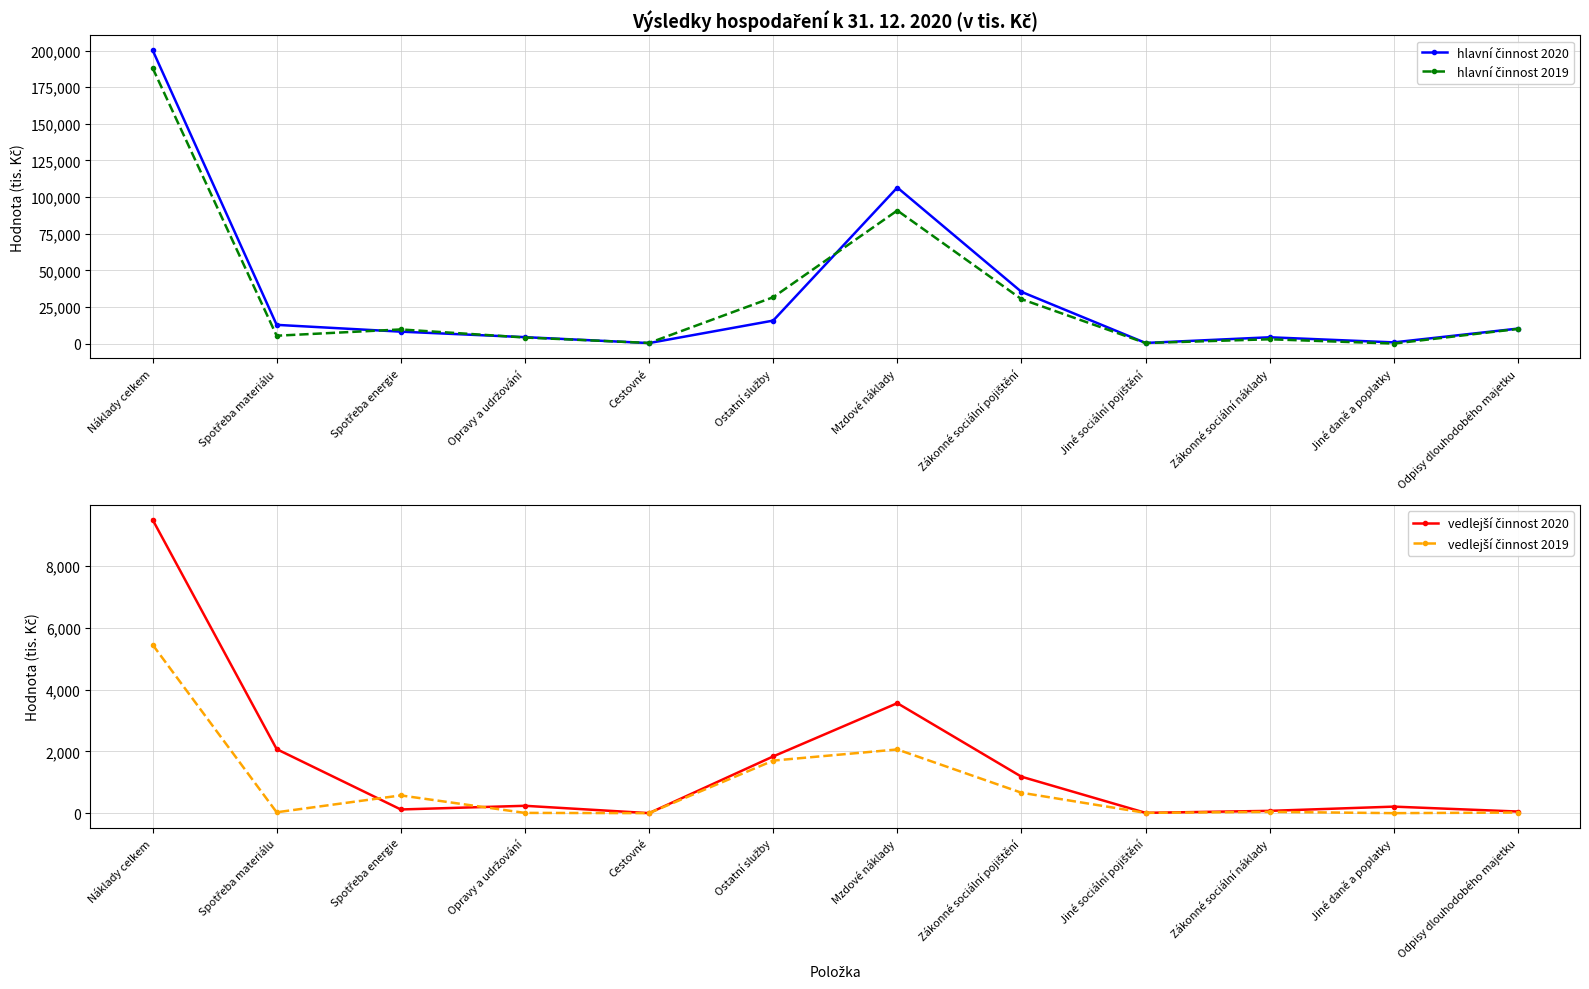

Which series changed the most between Cestovné and Jiné daně a poplatky?

hlavní činnost 2020